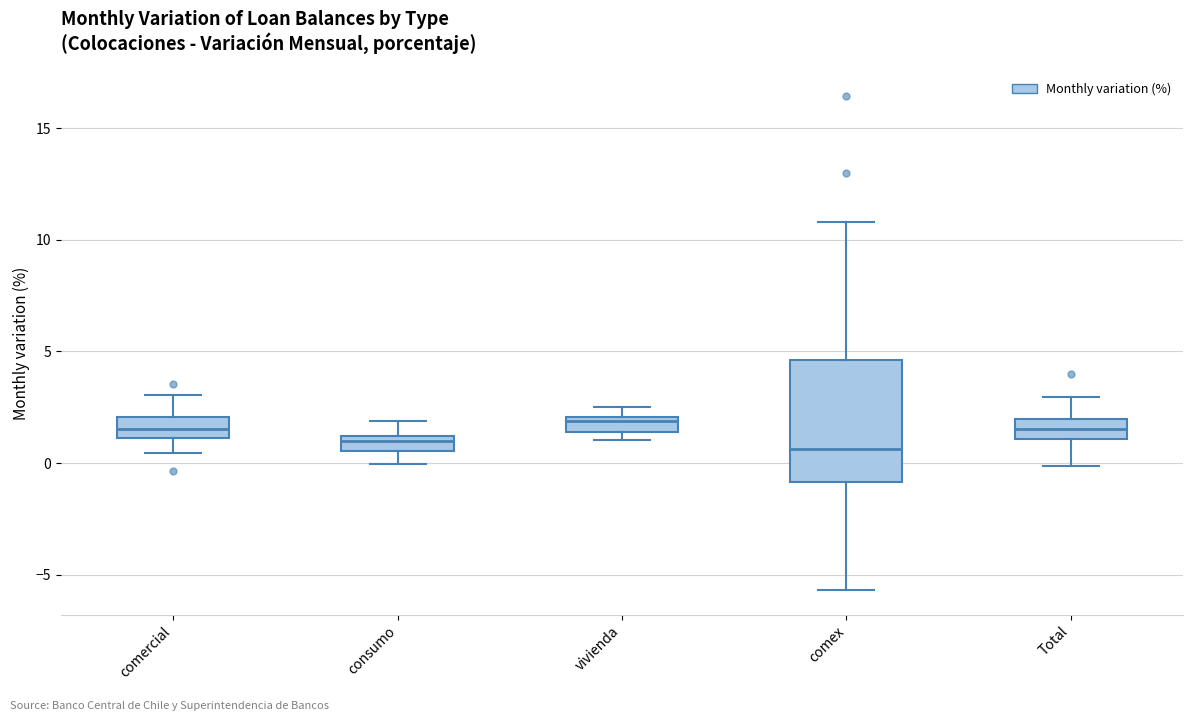

Comparing the boxes themselves (not the whiskers), which one is the tallest?

comex